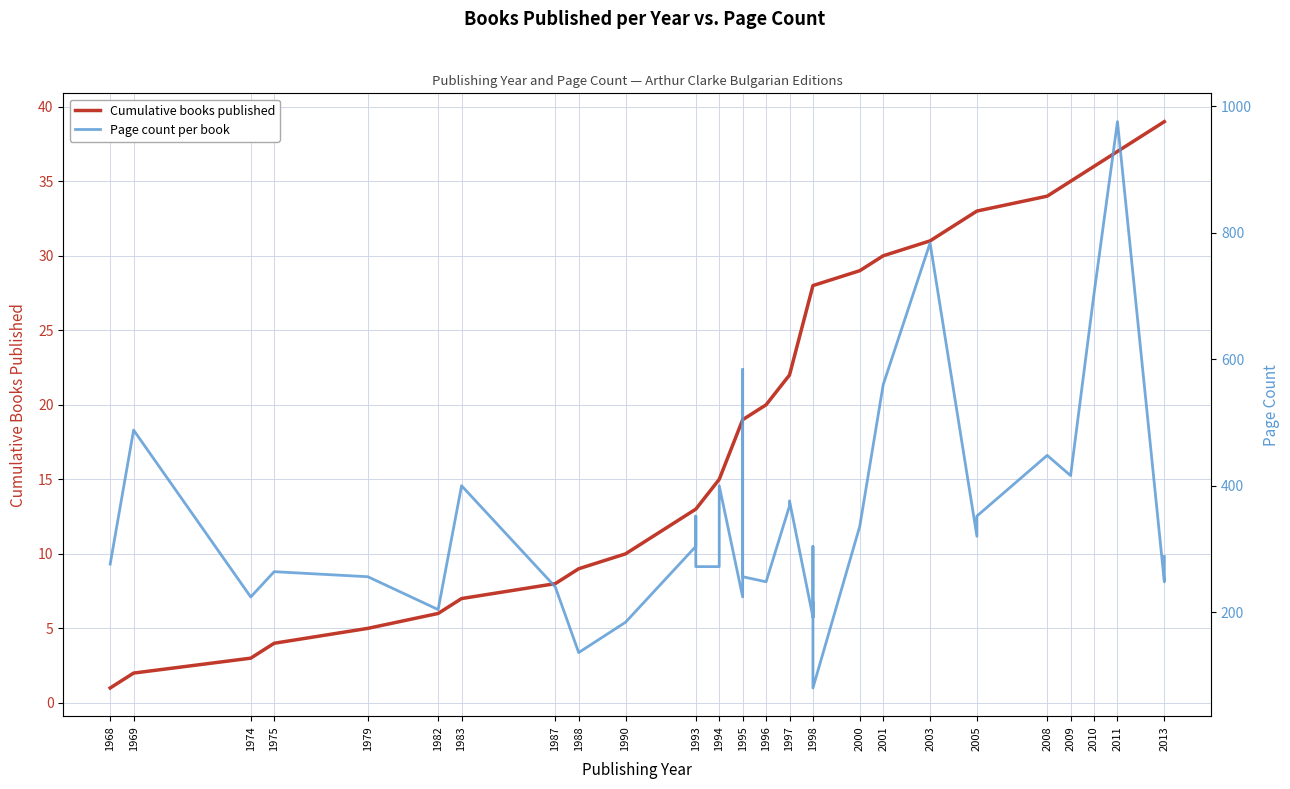

Where is the data nearest to the value 528?

2001